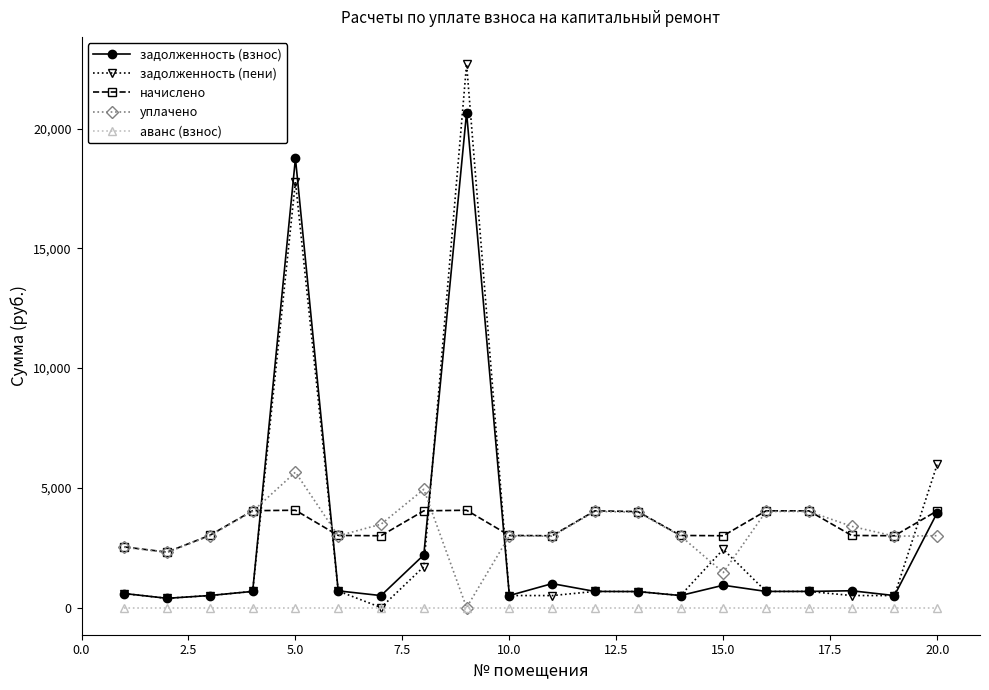

What is the maximum value shown in the chart?

22693.5